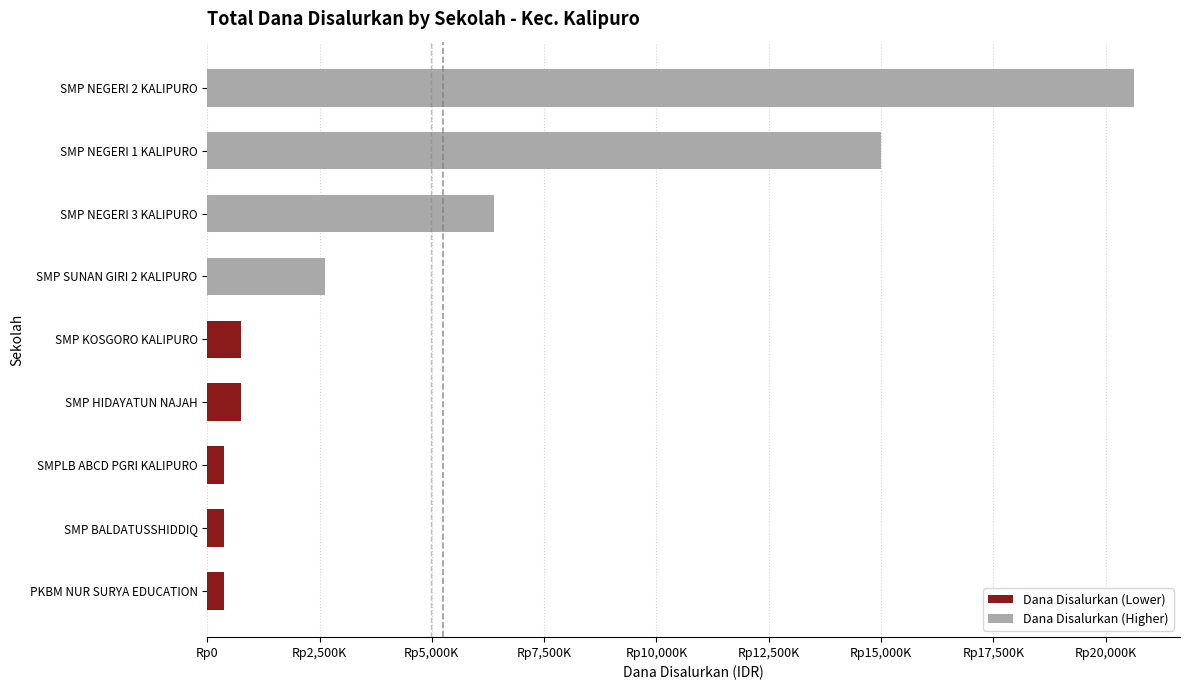

Which series has the largest range (max minus min)?

Dana Disalurkan